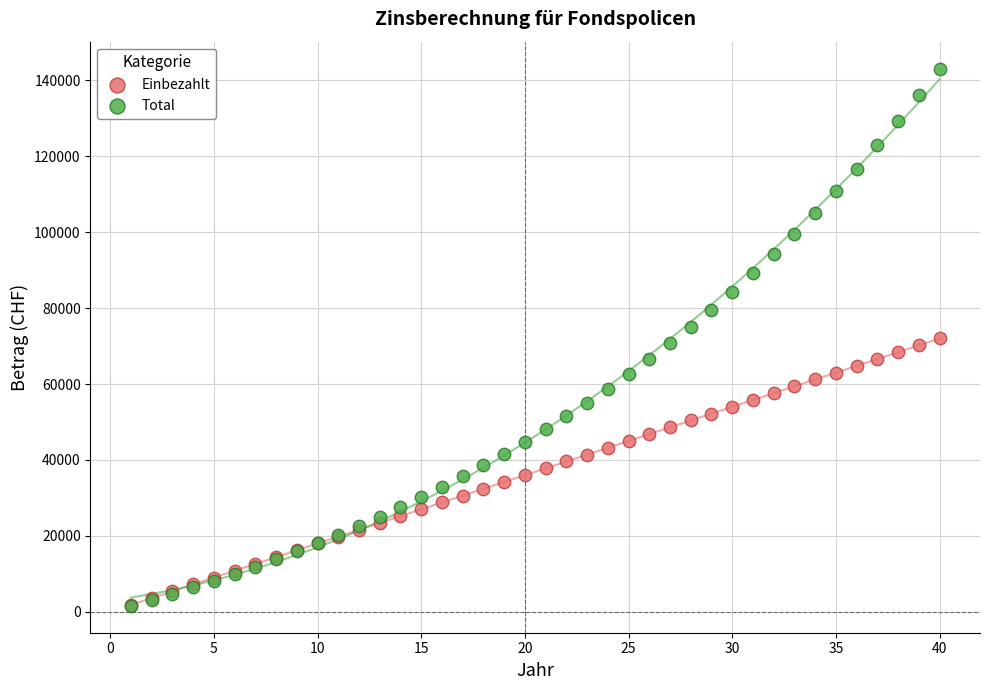

What are all the series names shown in the legend?

Einbezahlt, Total